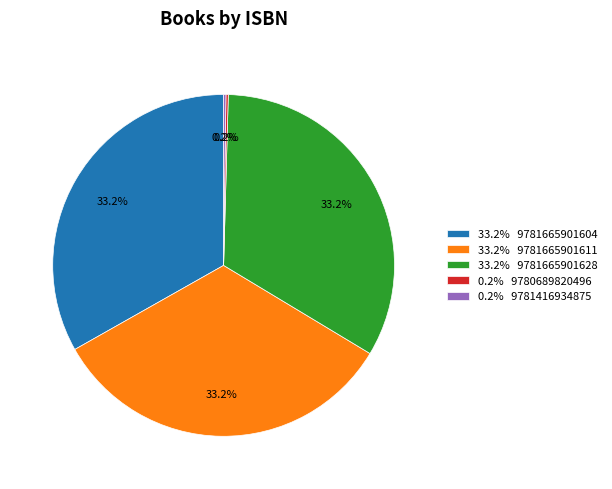

Is the sum of 33.2% 9781665901628 and 33.2% 9781665901604 greater than half?

Yes